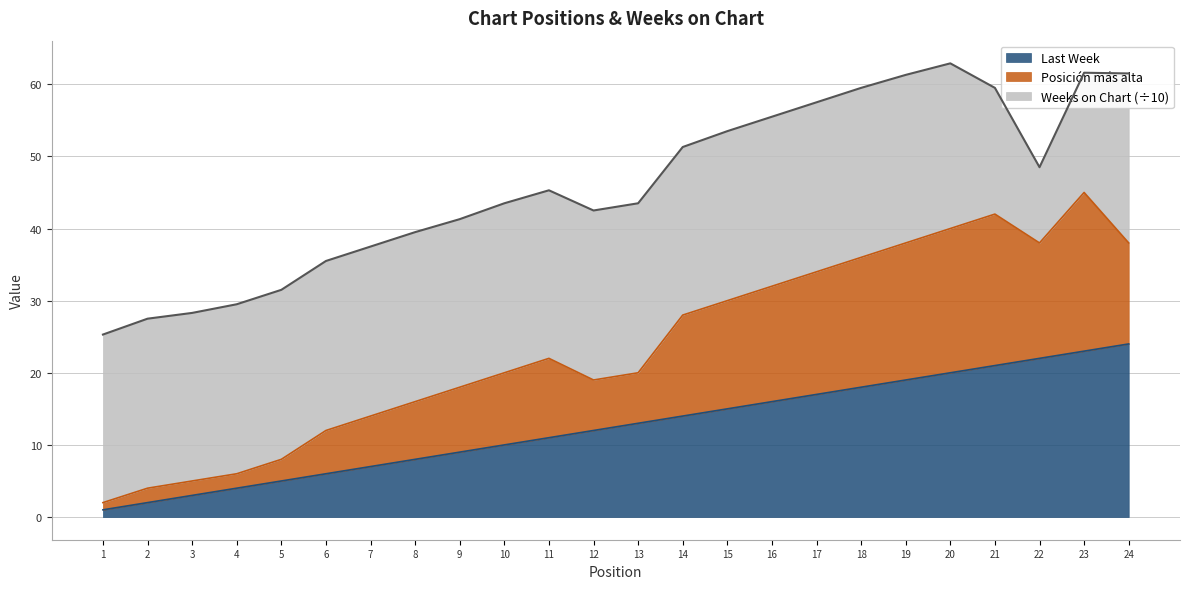

What is the average value of the Last Week series?

12.5